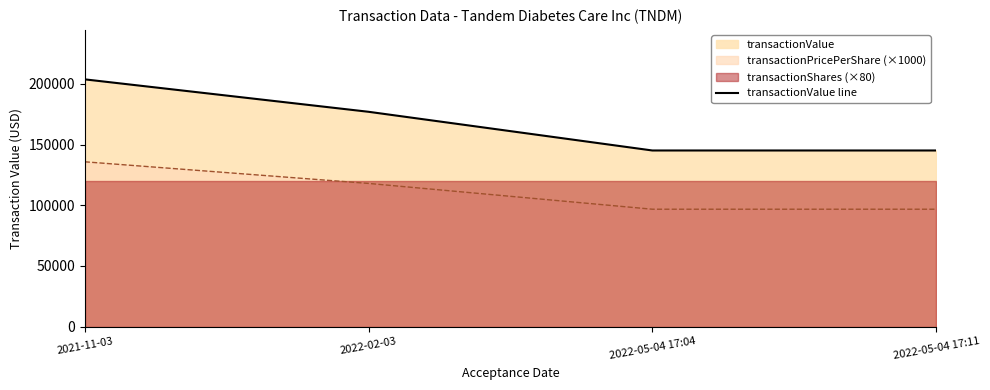

Where is the data nearest to the value 174373?

2022-02-03